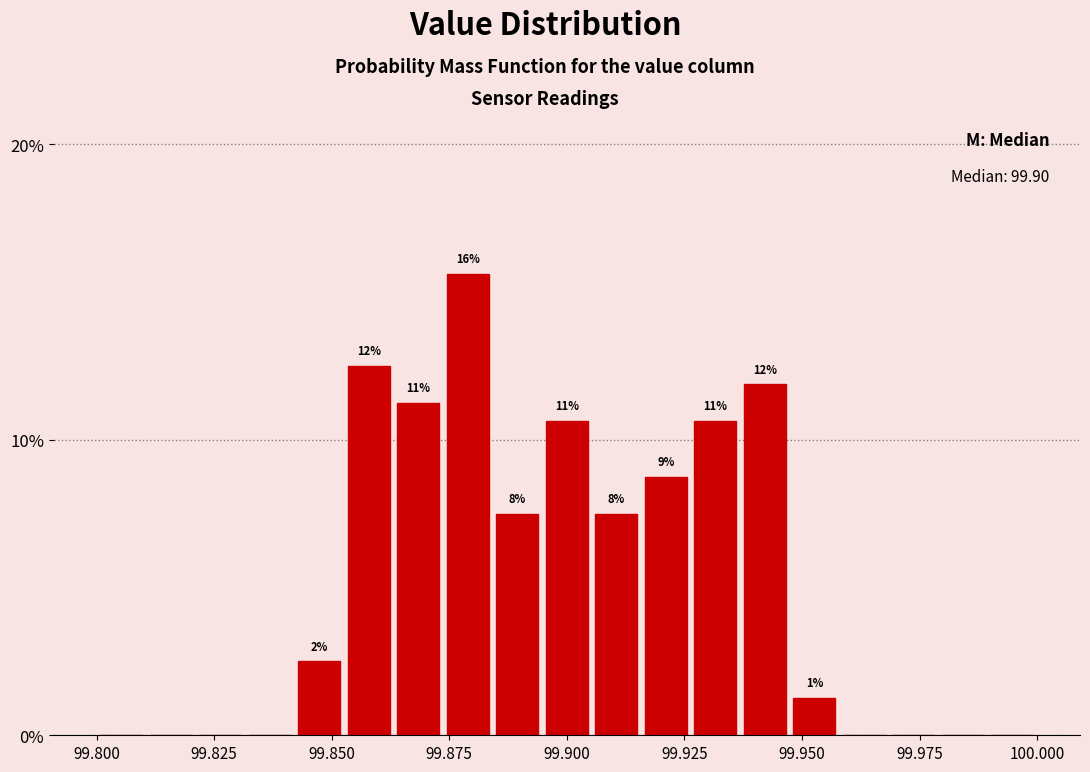

Read against the x-axis, roughly where is the centre of the tallest bar?

99.880